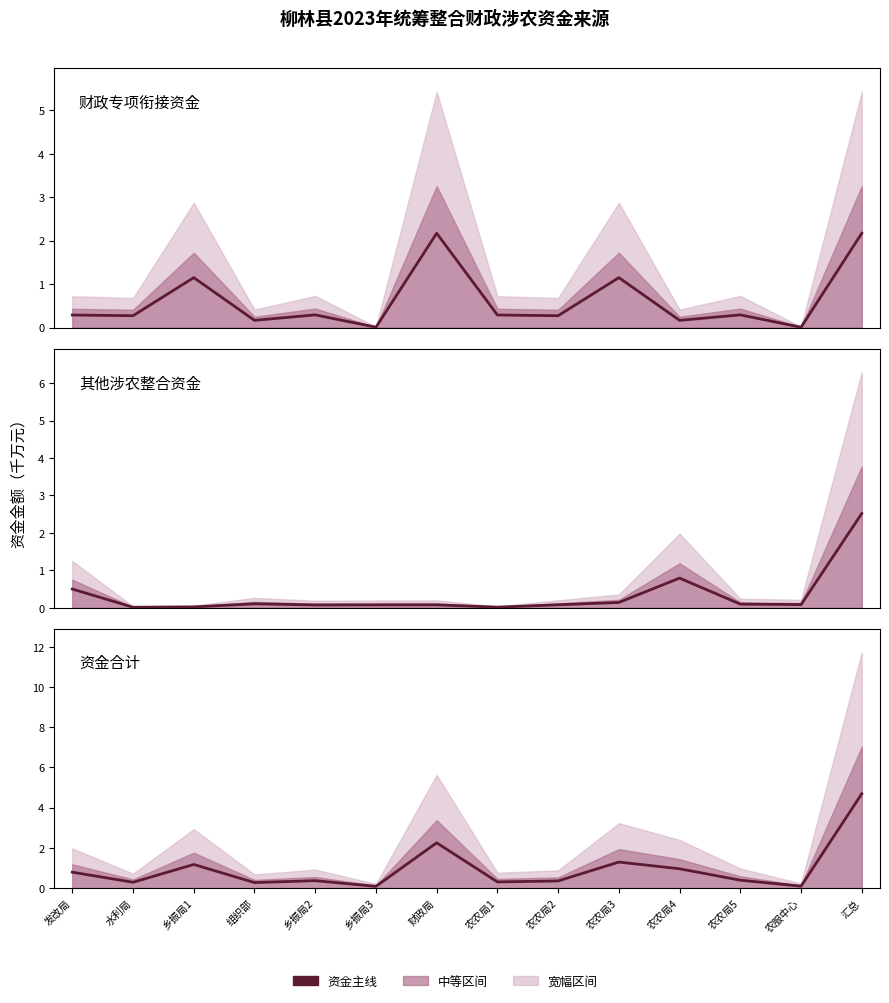

At which label does 财政专项衔接资金 reach its peak?

财政局